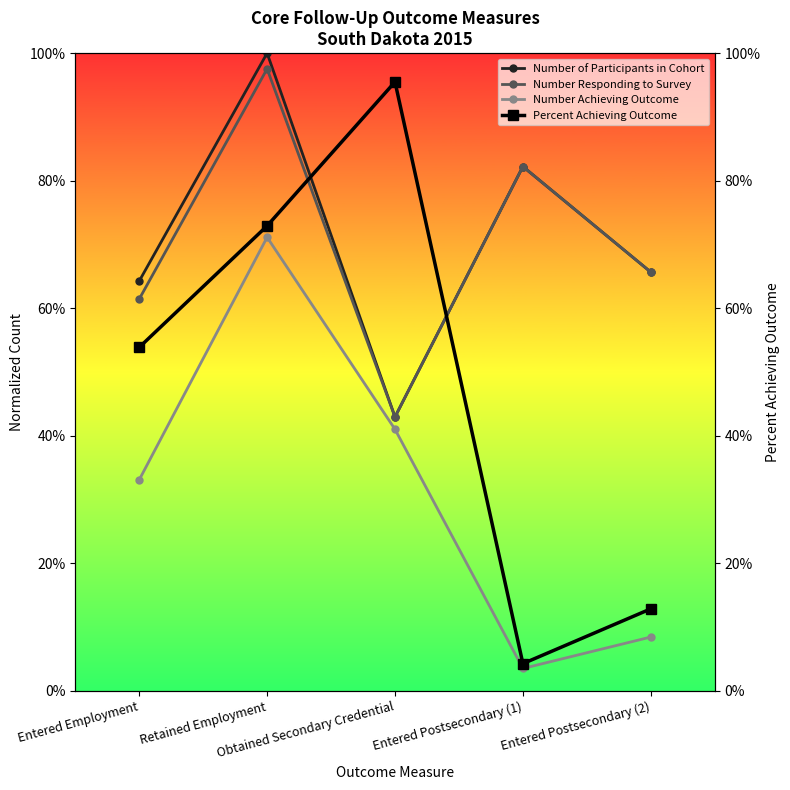

What is the maximum value shown in the chart?

1.0